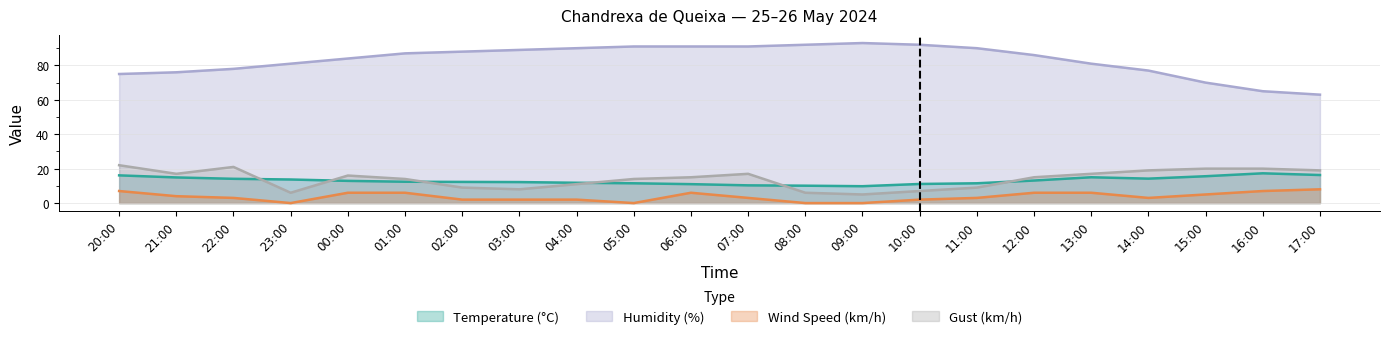

True or false: Gust (km/h) has a value of 19.0 at 17:00.

True